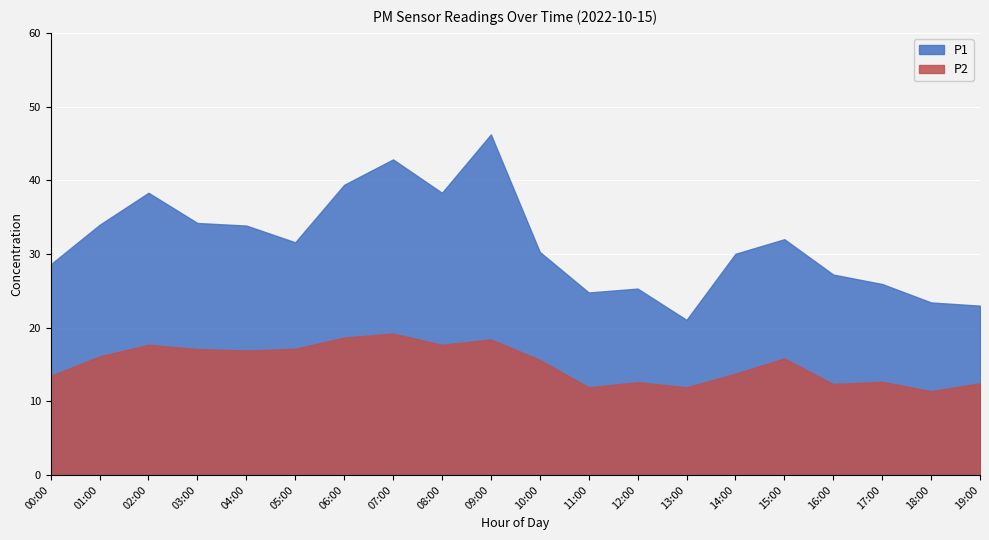

Which category has the highest value across all series?

09:00